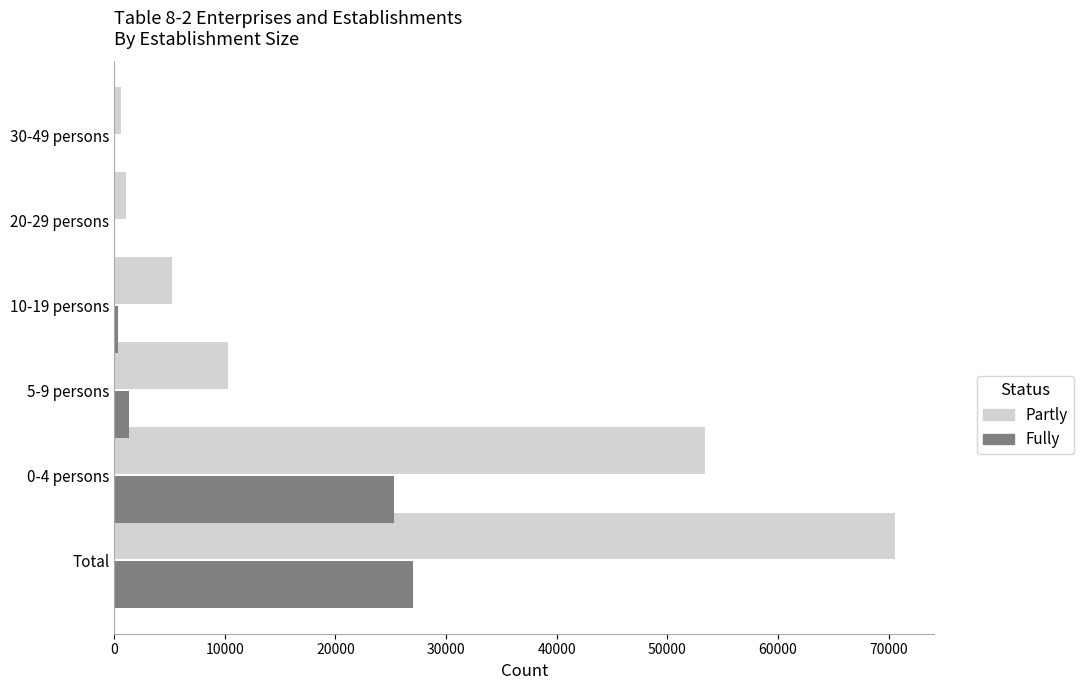

What is the sum of all Fully values?

54076